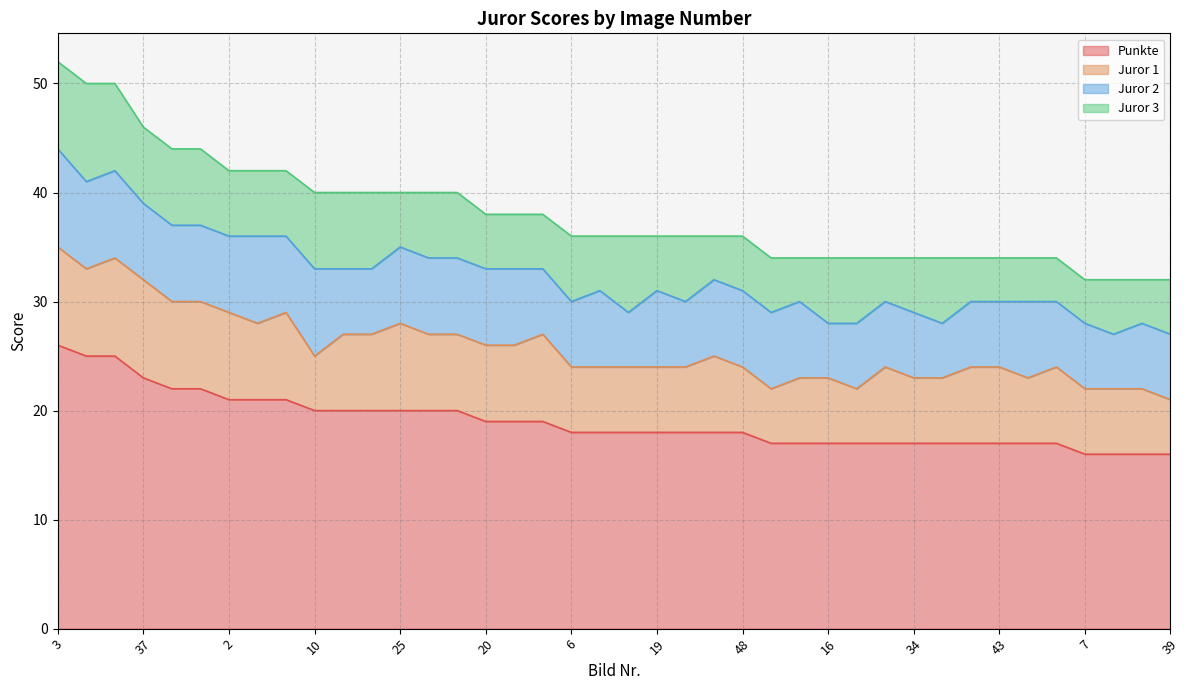

True or false: Juror 3 has more than 2 points higher than both neighbors.

True